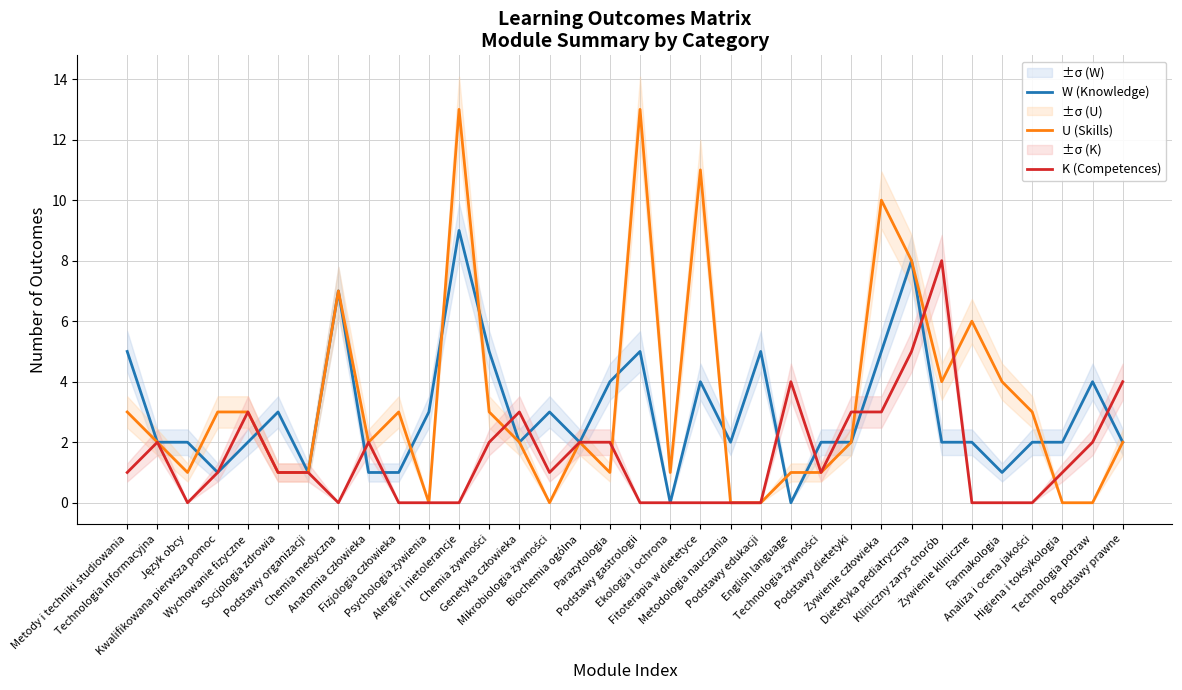

At which label does K (Competences) first exceed 1?

Technologia informacyjna